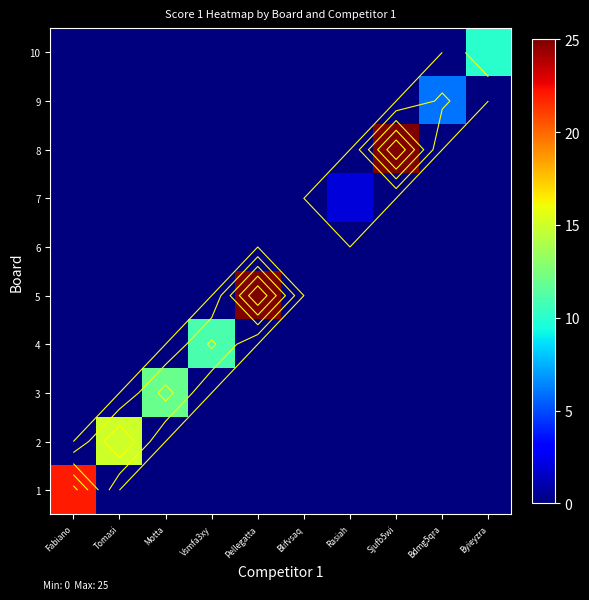

Is it true that 2 equals -7 at Bdmg5qra?

False